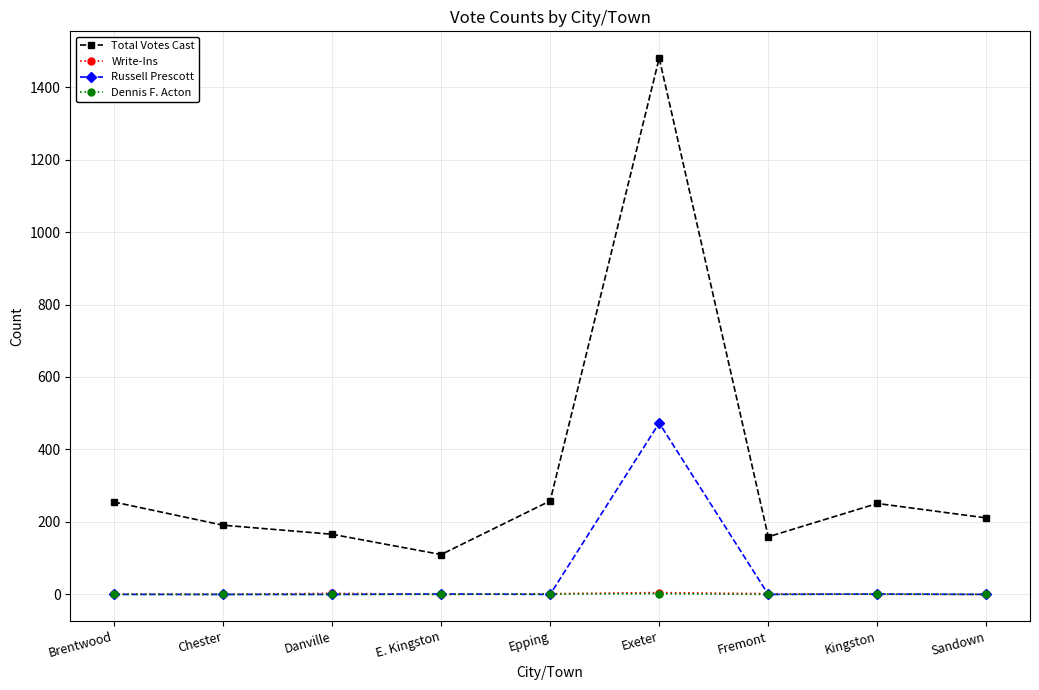

Is it true that Russell Prescott equals 0 at Fremont?

True